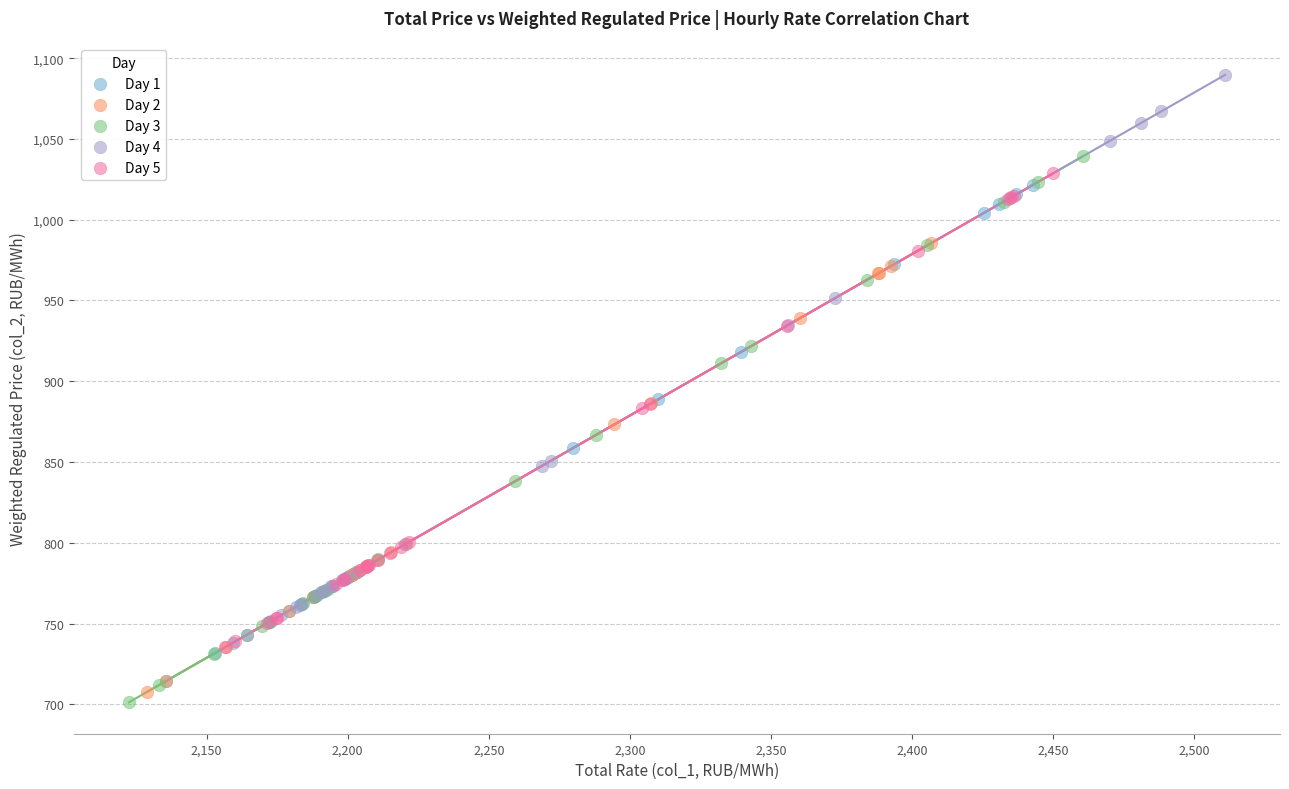

Which series reaches the minimum Y coordinate?

Day 3